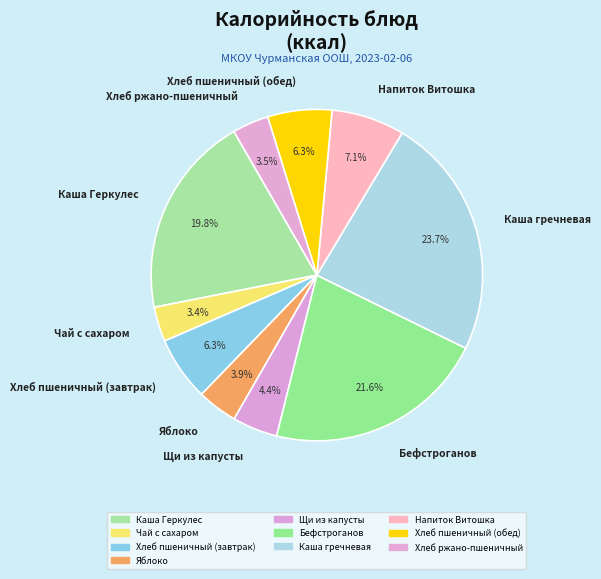

Is it true that Чай с сахаром is 13% of the pie?

False